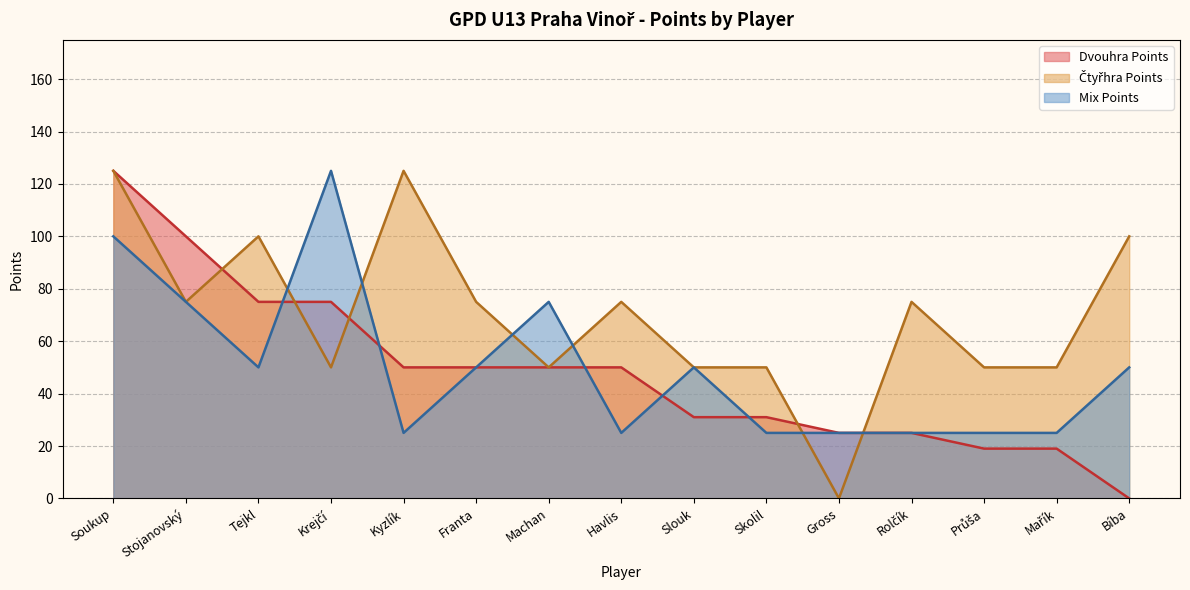

Reading left to right, transcribe all the data shown in this chart.

Mix Points: Soukup=100	Stojanovský=75	Tejkl=50	Krejčí=125	Kyzlík=25	Franta=50	Machan=75	Havlis=25	Slouk=50	Skolil=25	Gross=25	Rolčík=25	Průša=25	Mařík=25	Bíba=50
Dvouhra Points: Soukup=125	Stojanovský=100	Tejkl=75	Krejčí=75	Kyzlík=50	Franta=50	Machan=50	Havlis=50	Slouk=31	Skolil=31	Gross=25	Rolčík=25	Průša=19	Mařík=19	Bíba=0
Ctyhra Points: Soukup=125	Stojanovský=75	Tejkl=100	Krejčí=50	Kyzlík=125	Franta=75	Machan=50	Havlis=75	Slouk=50	Skolil=50	Gross=0	Rolčík=75	Průša=50	Mařík=50	Bíba=100